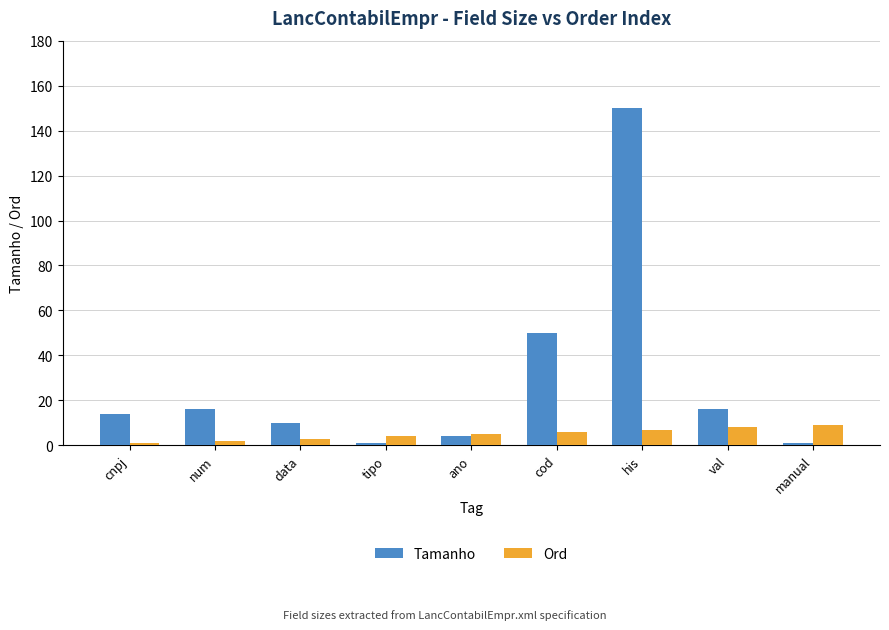

Which series has the largest range (max minus min)?

Tamanho